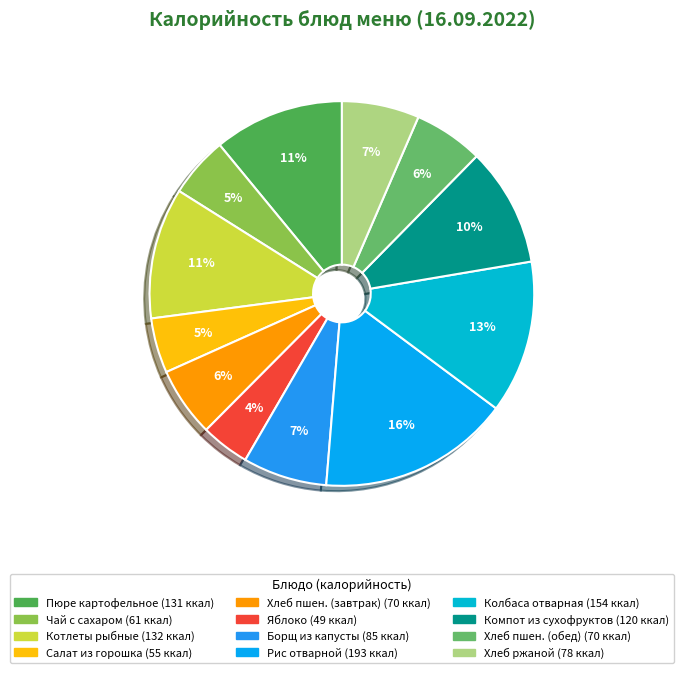

Does any single category account for the majority?

No